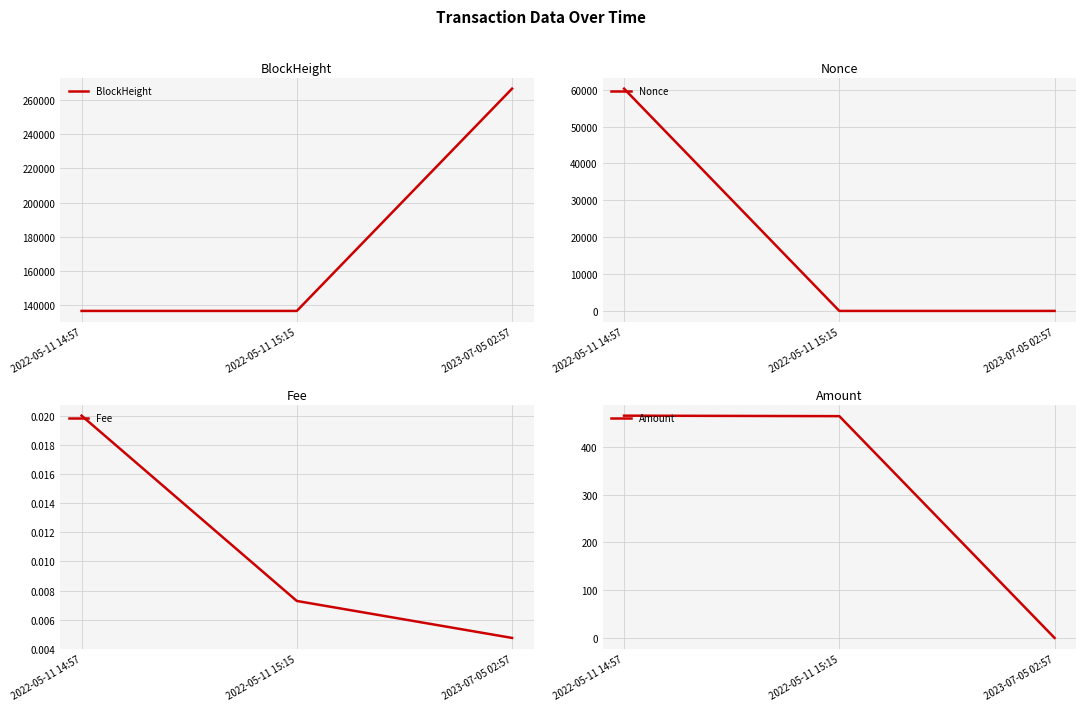

What is the difference between the highest and lowest values at 2022-05-11 14:57?

136745.0